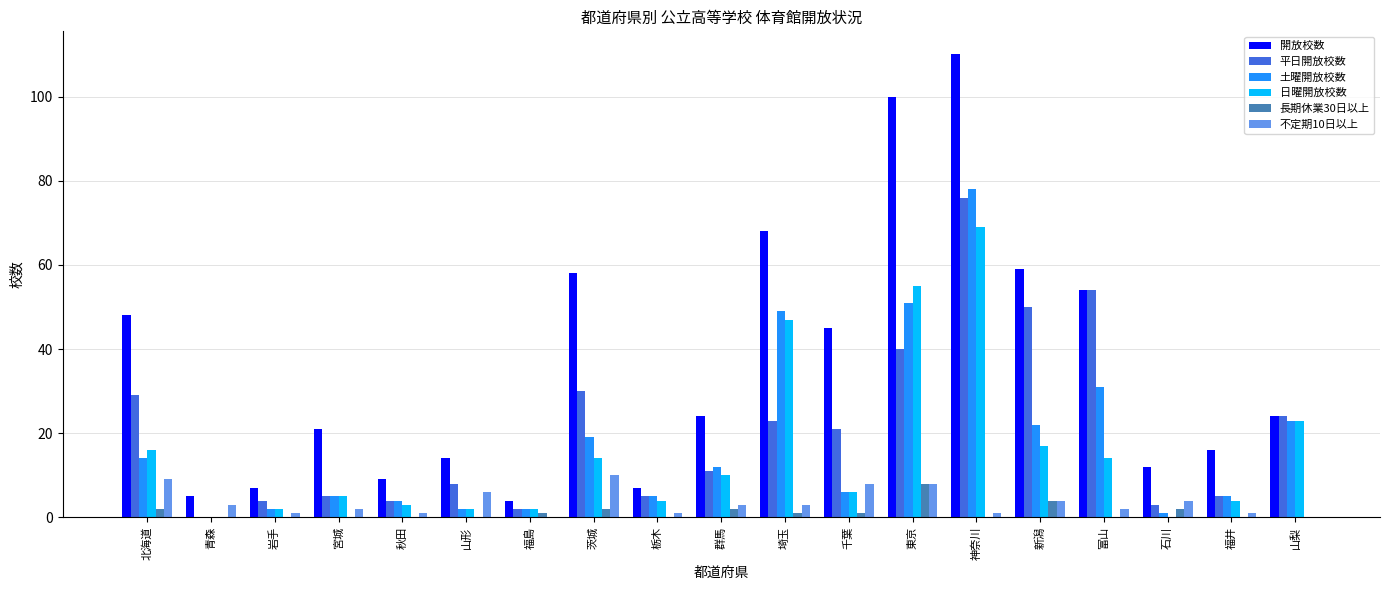

Count the number of categories in the chart.

19